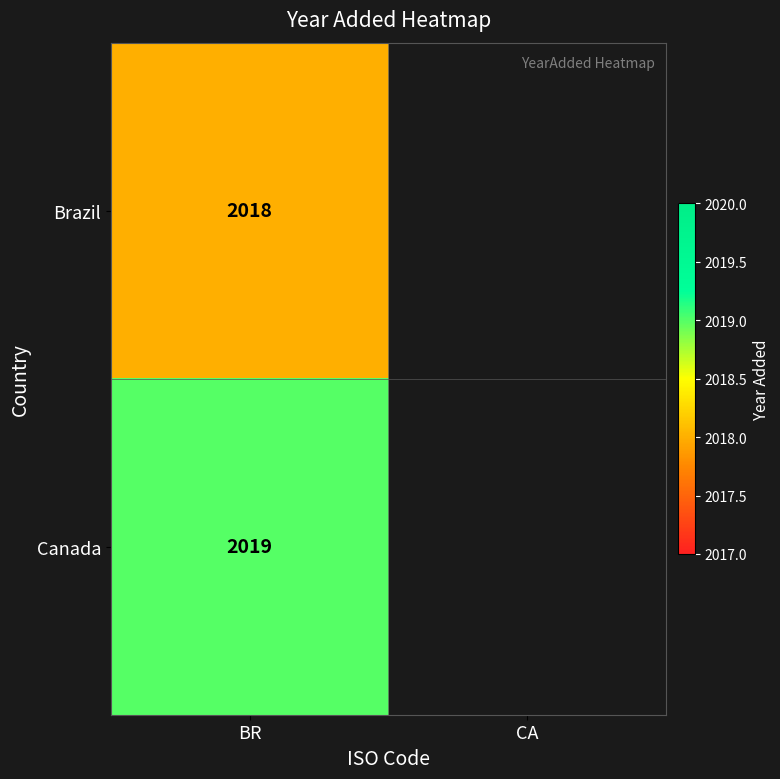

The value of Brazil at BR is 2878.4. True or false?

False